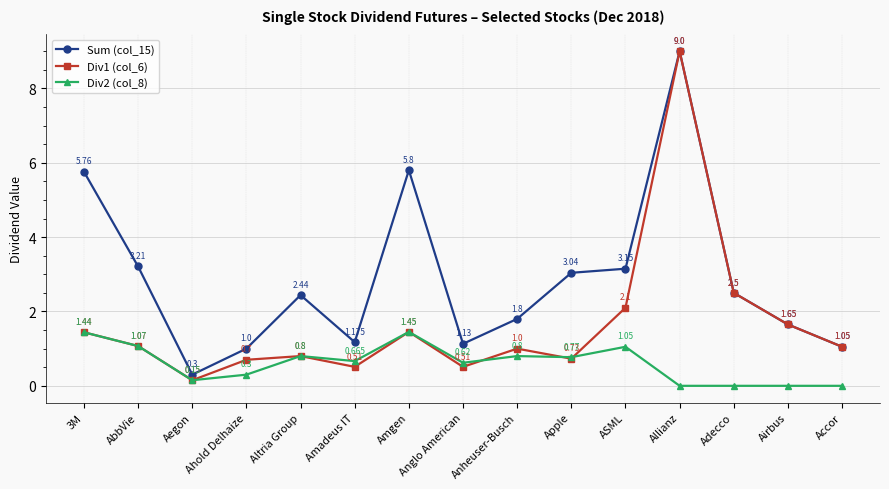

What is the label of the 9th point from the right?

Amgen